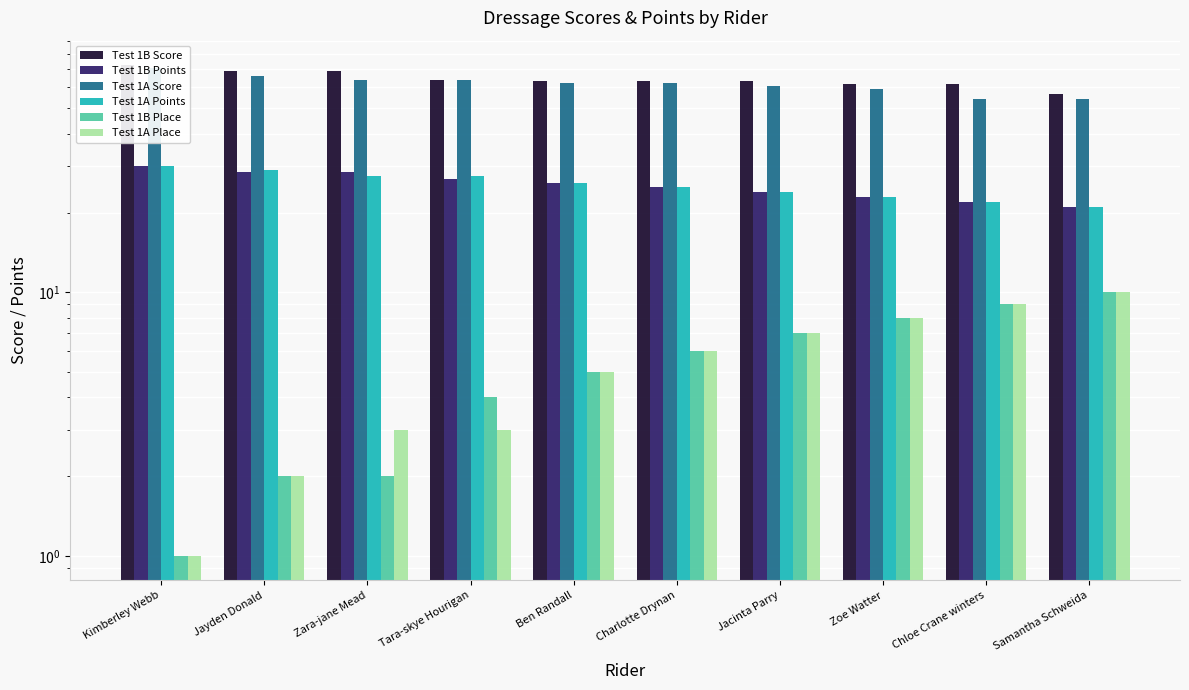

What is the minimum value for Test 1A Score?

54.2